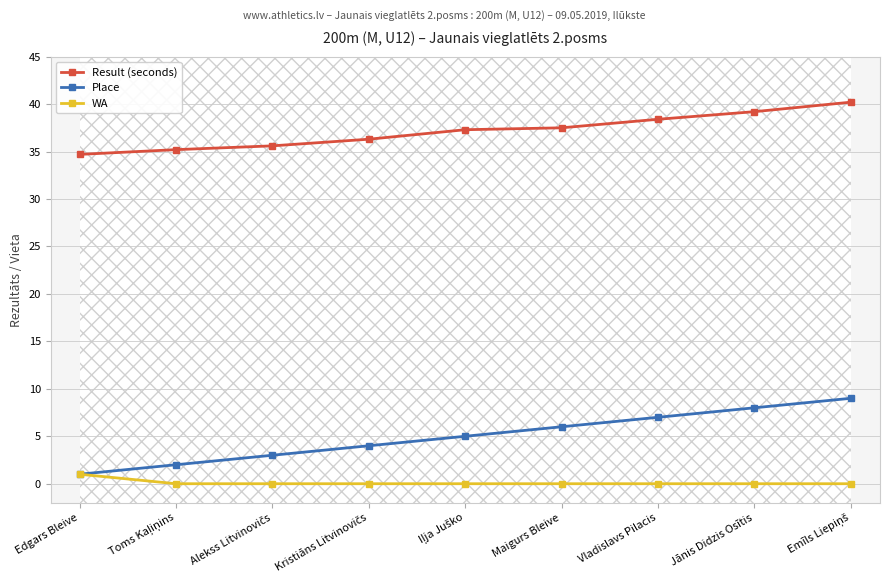

Reading right to left, list all the values displayed in this chart.

Result (seconds): Emīls Liepiņš=40.2	Jānis Didzis Osītis=39.2	Vladislavs Pilacis=38.4	Maigurs Bleive=37.5	Iļja Juško=37.3	Kristiāns Litvinovičs=36.3	Alekss Litvinovičs=35.6	Toms Kaļiņins=35.2	Edgars Bleive=34.7
Place: Emīls Liepiņš=9.0	Jānis Didzis Osītis=8.0	Vladislavs Pilacis=7.0	Maigurs Bleive=6.0	Iļja Juško=5.0	Kristiāns Litvinovičs=4.0	Alekss Litvinovičs=3.0	Toms Kaļiņins=2.0	Edgars Bleive=1.0
WA: Emīls Liepiņš=0.0	Jānis Didzis Osītis=0.0	Vladislavs Pilacis=0.0	Maigurs Bleive=0.0	Iļja Juško=0.0	Kristiāns Litvinovičs=0.0	Alekss Litvinovičs=0.0	Toms Kaļiņins=0.0	Edgars Bleive=1.0